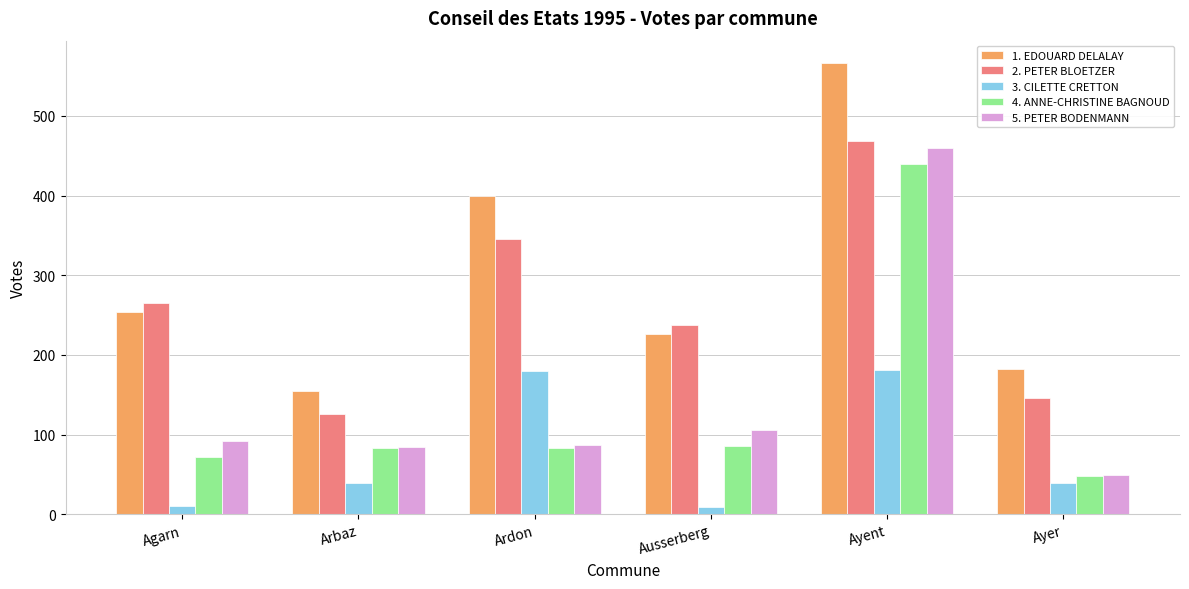

What are all the series names shown in the legend?

1. EDOUARD DELALAY, 2. PETER BLOETZER, 3. CILETTE CRETTON, 4. ANNE-CHRISTINE BAGNOUD, 5. PETER BODENMANN